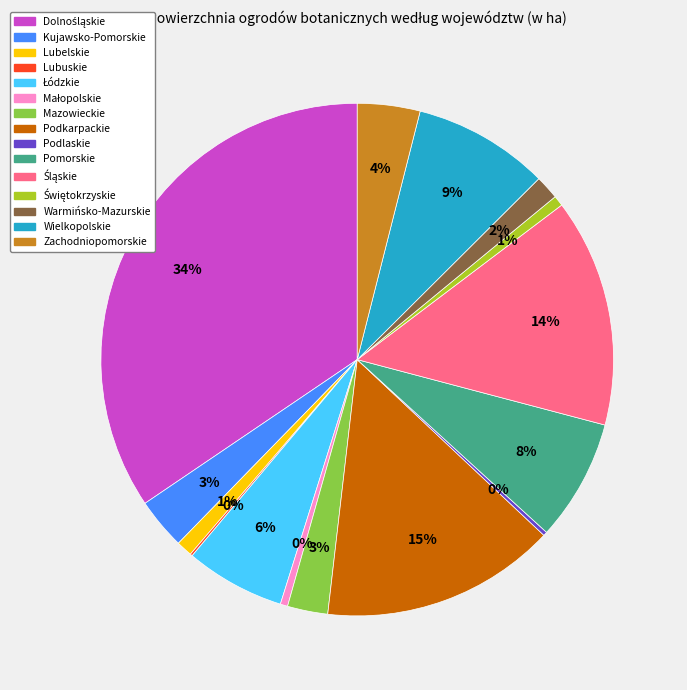

Is it true that Warmińsko-Mazurskie is 2% of the pie?

True